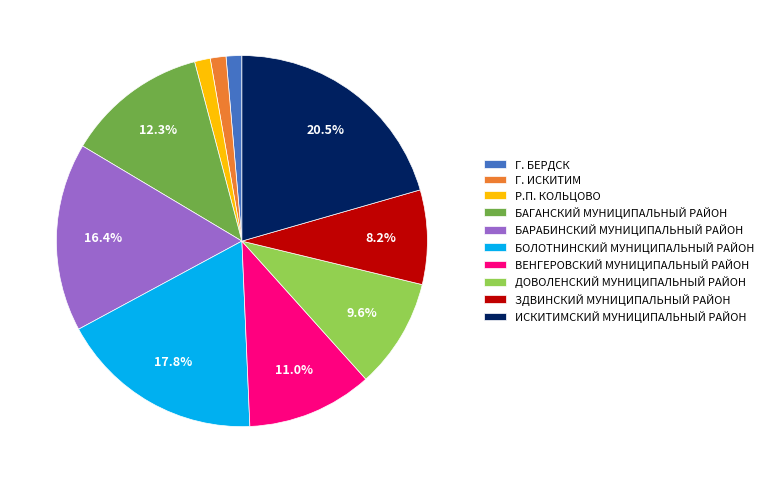

Does Г. БЕРДСК represent more than half of the total?

No